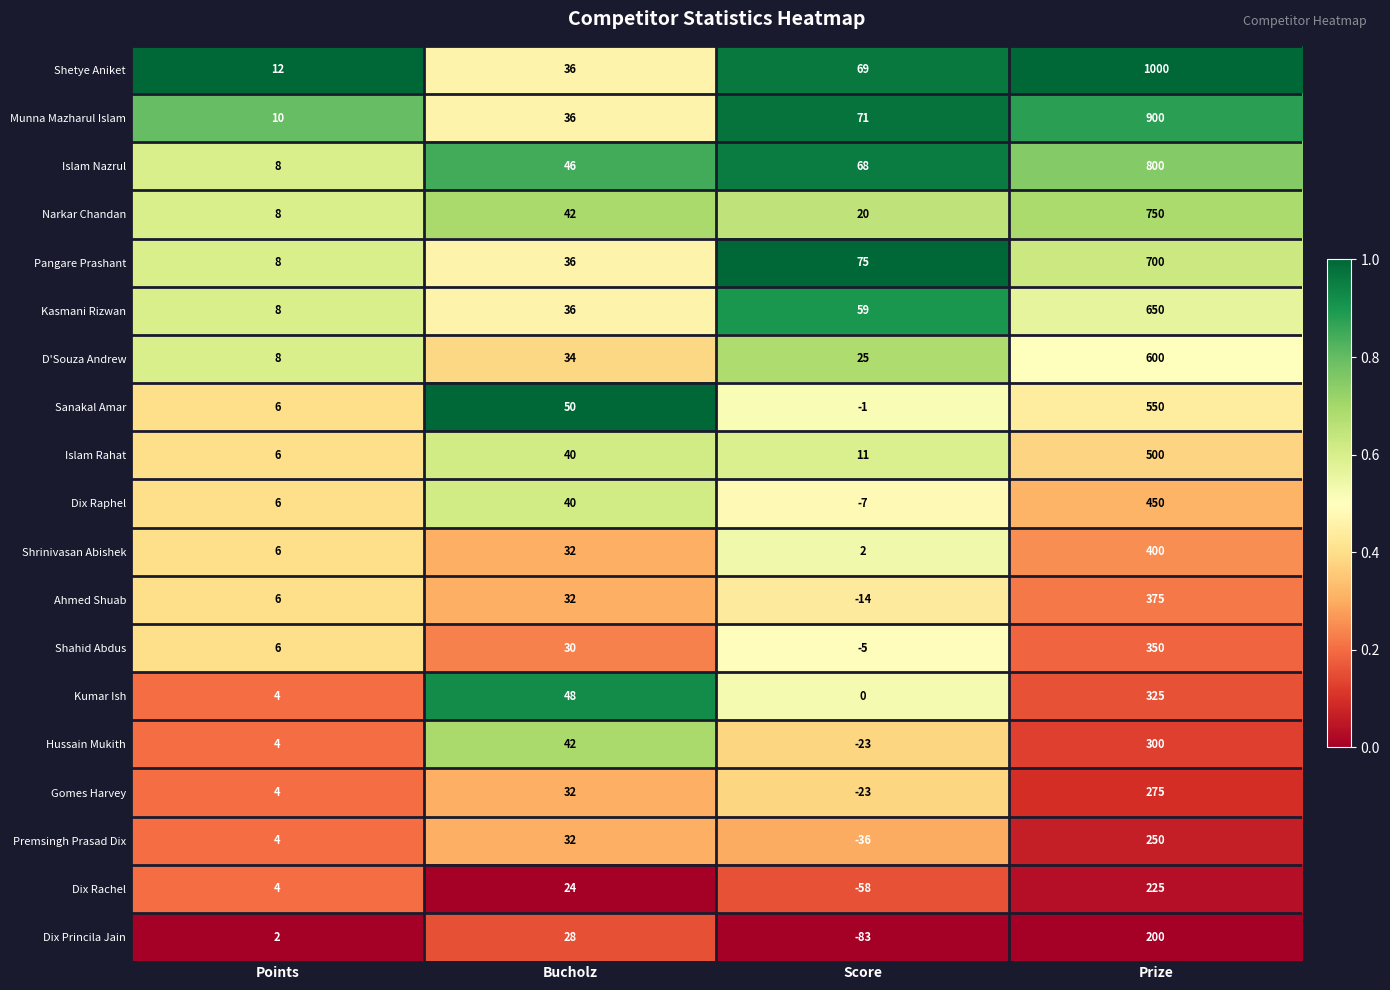

What is the difference between the Narkar Chandan values at Points and Bucholz?

34